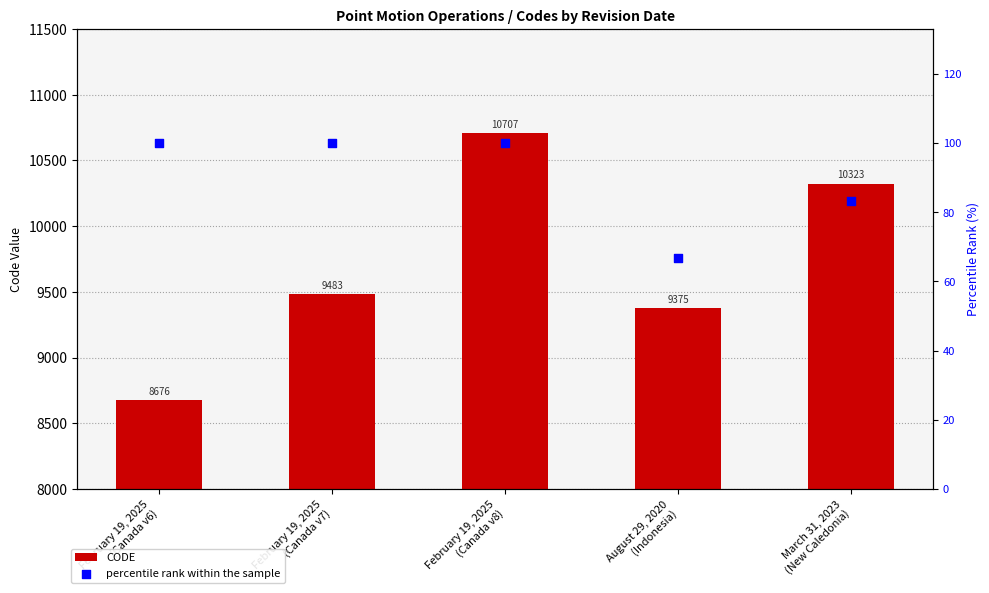

Which series contains the highest Y value?

CODE